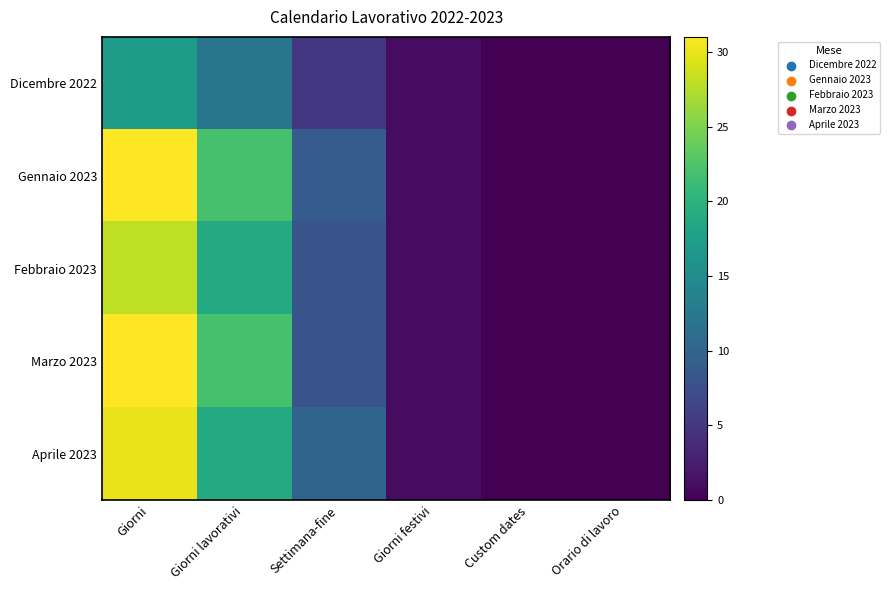

Reading left to right, transcribe all the data shown in this chart.

Dicembre 2022: Giorni=17	Giorni lavorativi=12	Settimana-fine=5	Giorni festivi=1	Custom dates=0	Orario di lavoro=0
Gennaio 2023: Giorni=31	Giorni lavorativi=22	Settimana-fine=9	Giorni festivi=1	Custom dates=0	Orario di lavoro=0
Febbraio 2023: Giorni=28	Giorni lavorativi=19	Settimana-fine=8	Giorni festivi=1	Custom dates=0	Orario di lavoro=0
Marzo 2023: Giorni=31	Giorni lavorativi=22	Settimana-fine=8	Giorni festivi=1	Custom dates=0	Orario di lavoro=0
Aprile 2023: Giorni=30	Giorni lavorativi=19	Settimana-fine=10	Giorni festivi=1	Custom dates=0	Orario di lavoro=0